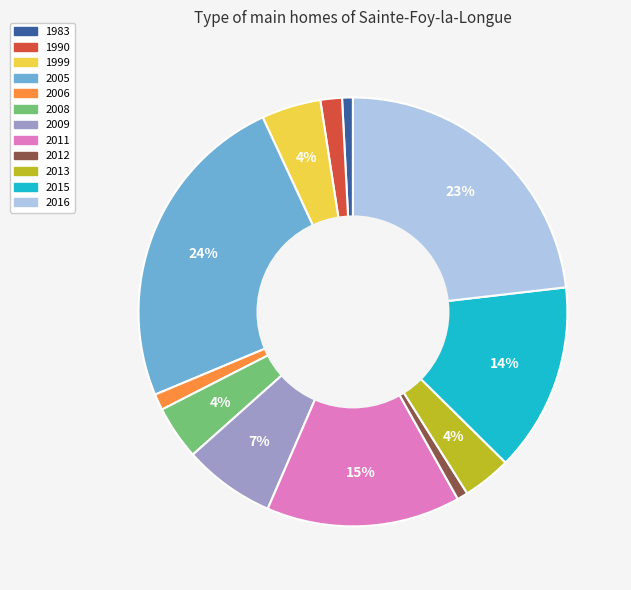

Combined, do 2012 and 2016 account for over 50%?

No